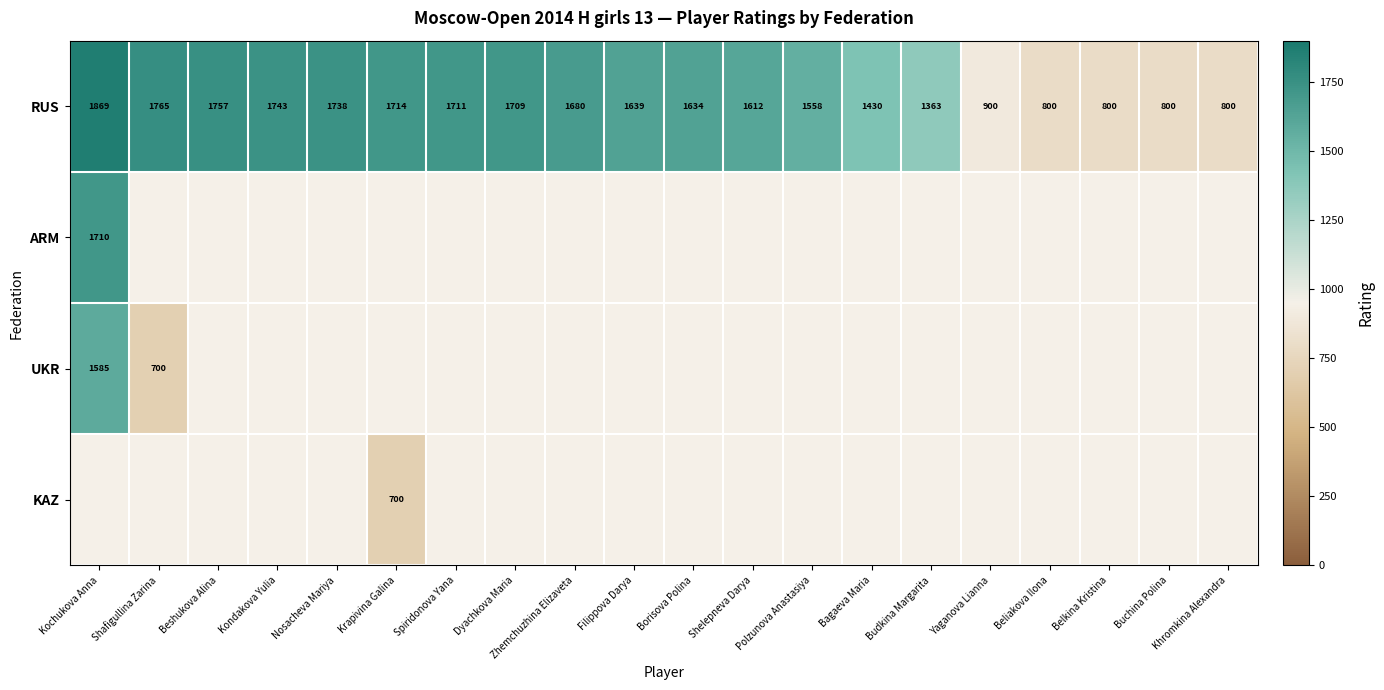

At which label does RUS first exceed 1639?

Kochukova Anna